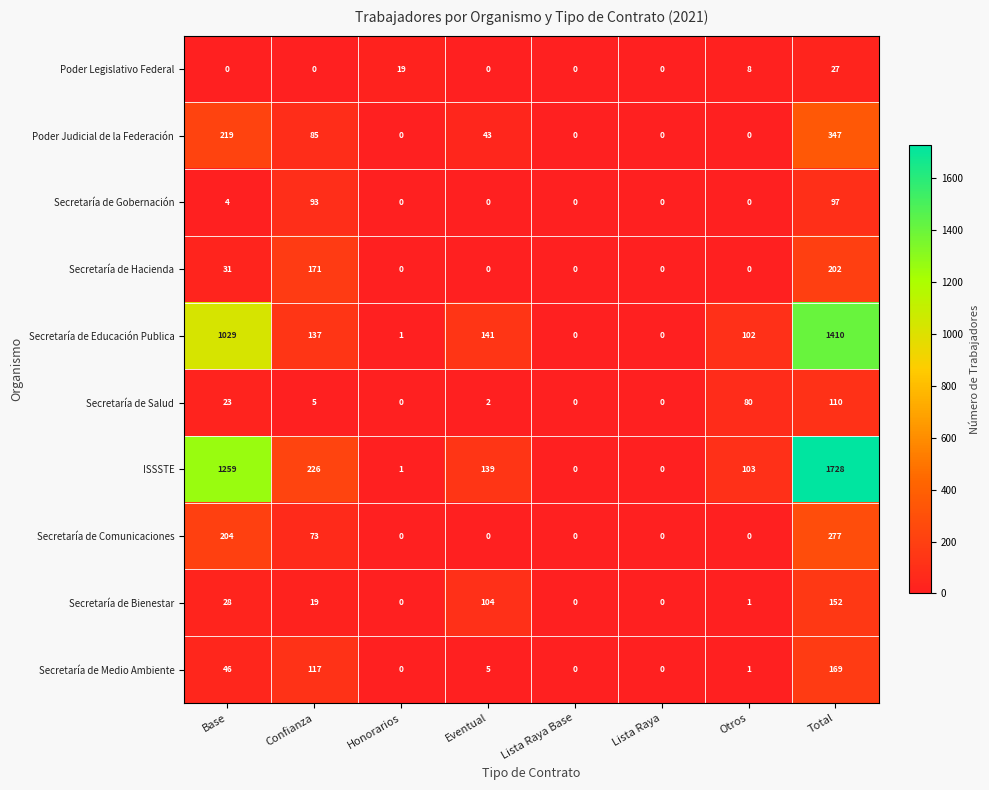

What is the spread (max minus min) of values at Honorarios?

19